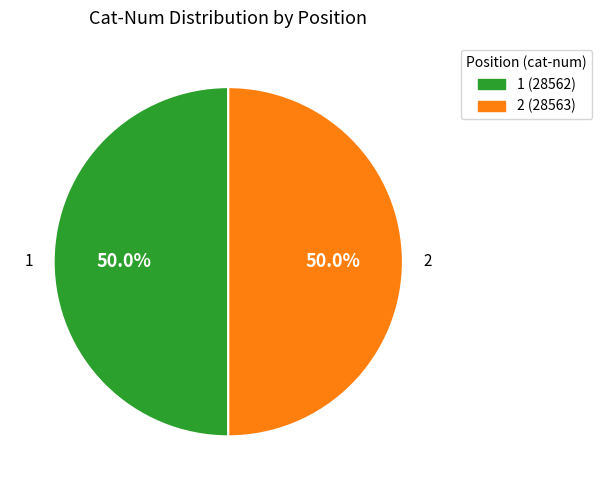

What percentage is NOT represented by 1?

50.0%